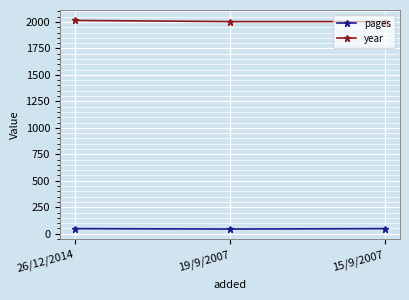

What is the maximum value shown in the chart?

2014